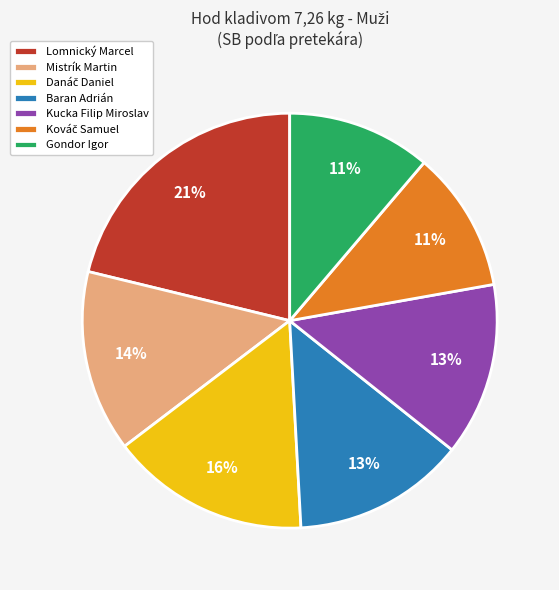

What percentage is the Gondor Igor slice, to the nearest percent?

11%